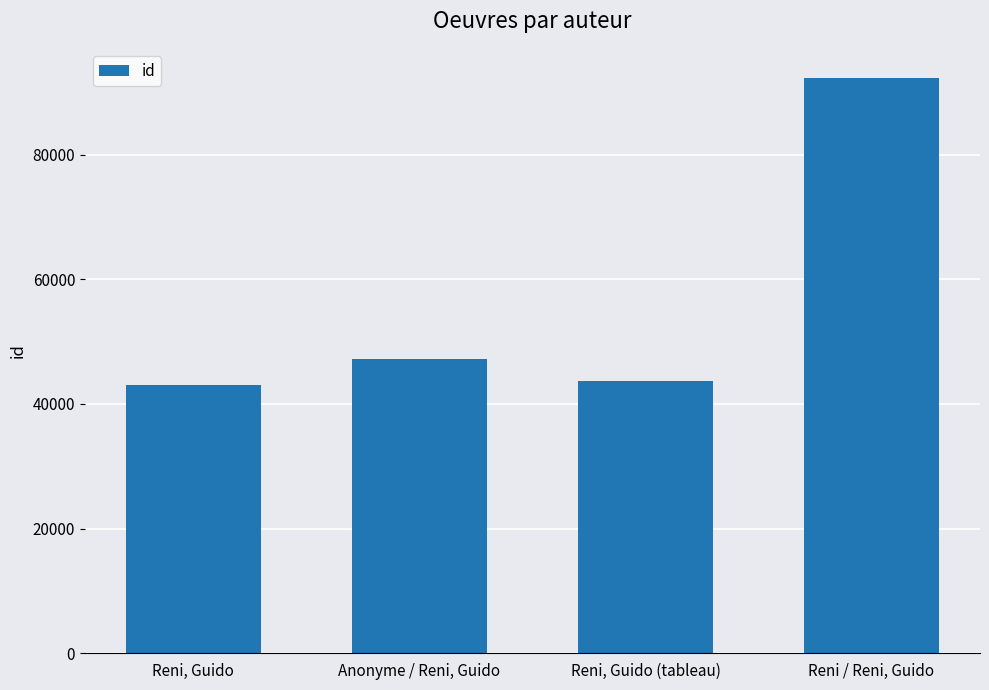

Count the number of data series in this chart.

1